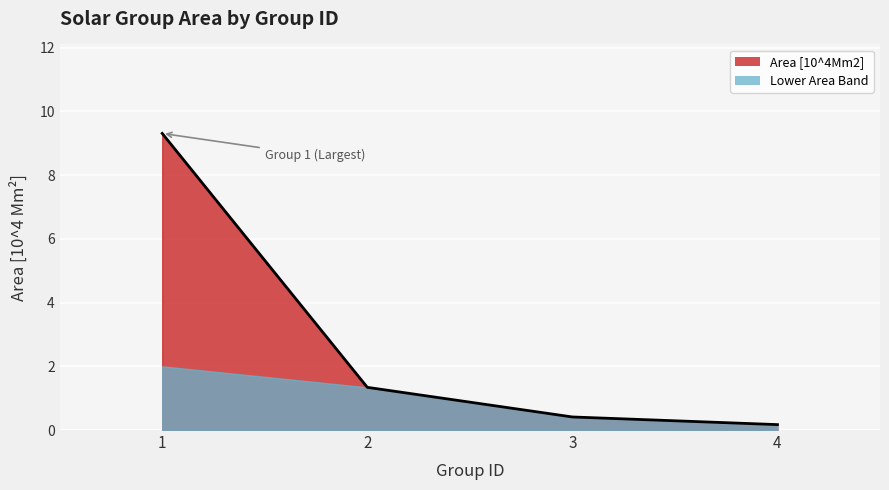

Does the chart display data point markers on the line(s)?

No